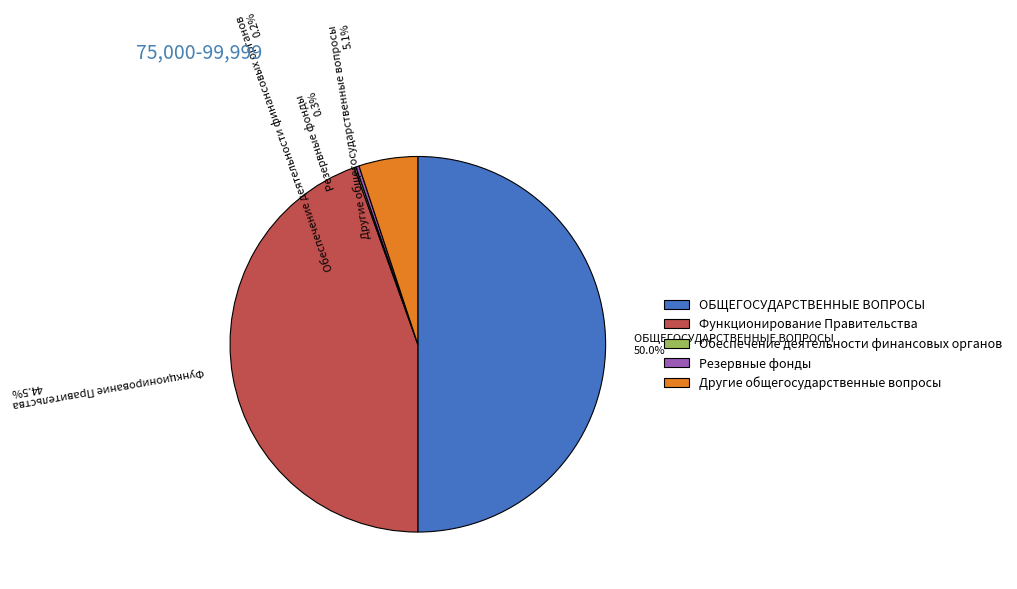

What portion of the pie excludes Другие общегосударственные вопросы?

94.9%